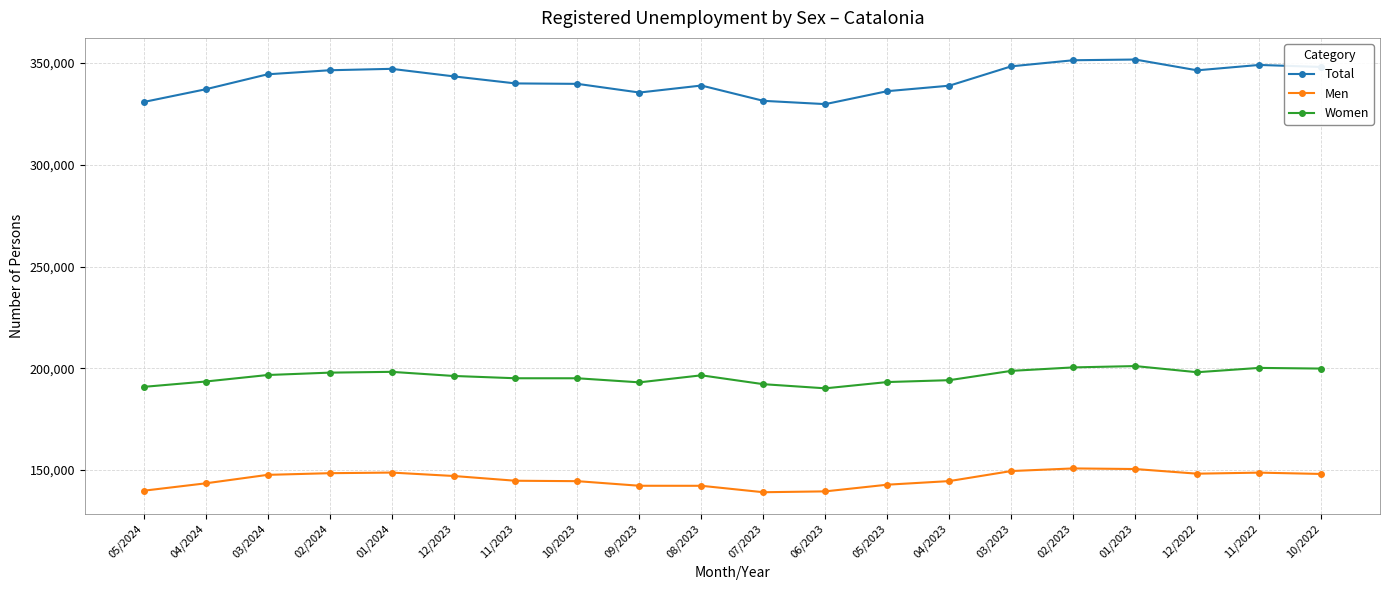

At which label does Total first exceed 343381?

03/2024